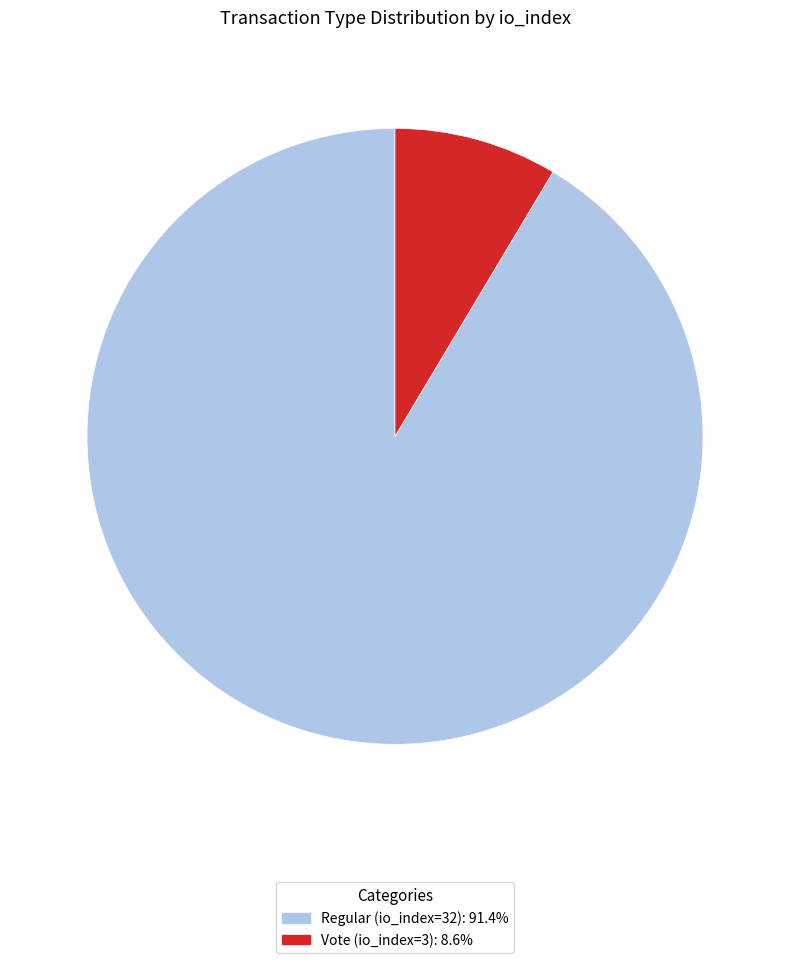

Is the sum of Vote (io_index=3) and Regular (io_index=32) greater than half?

Yes